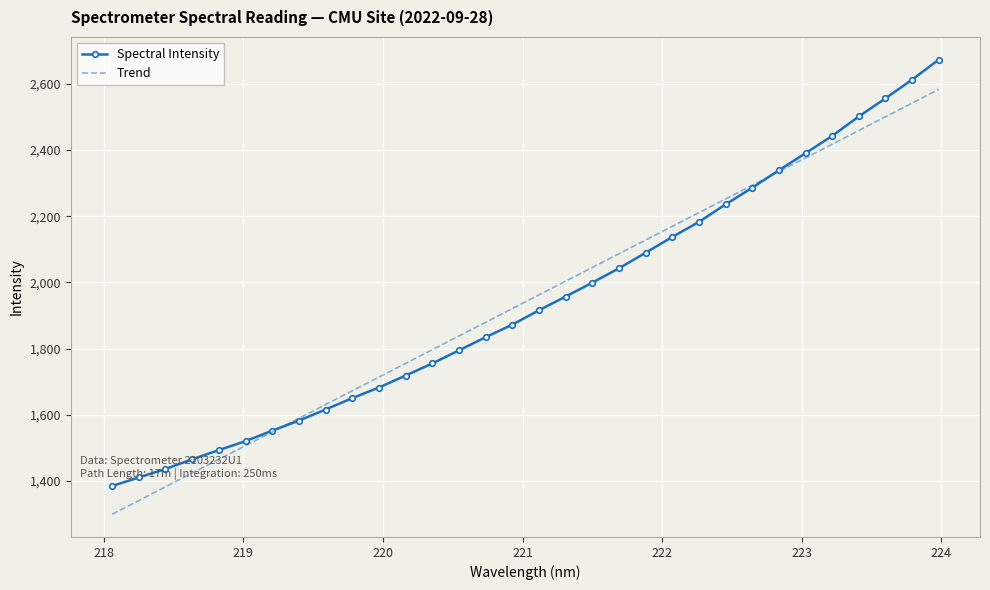

What is the average value?

1941.5